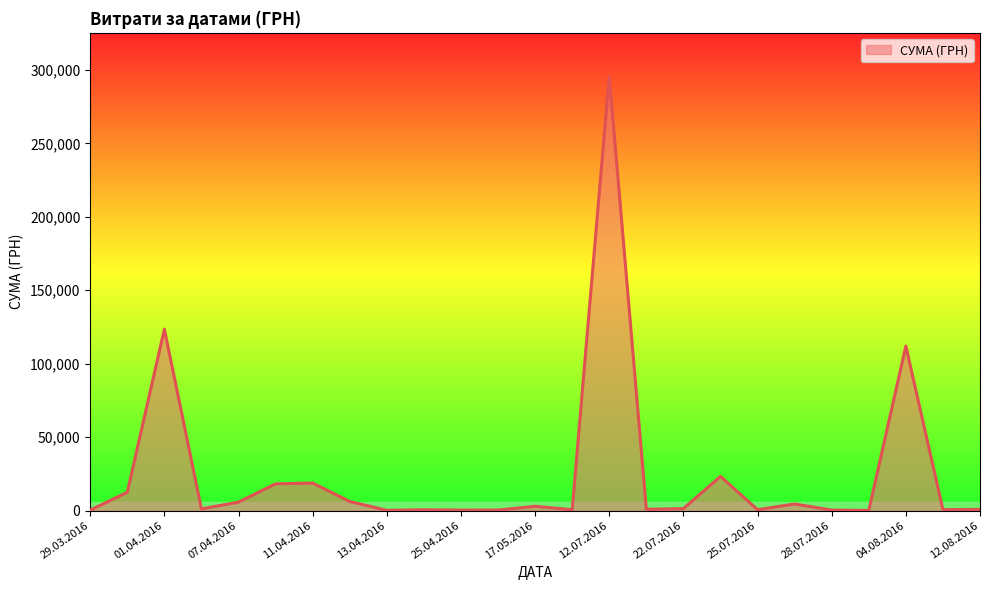

What is the maximum value shown in the chart?

295638.6